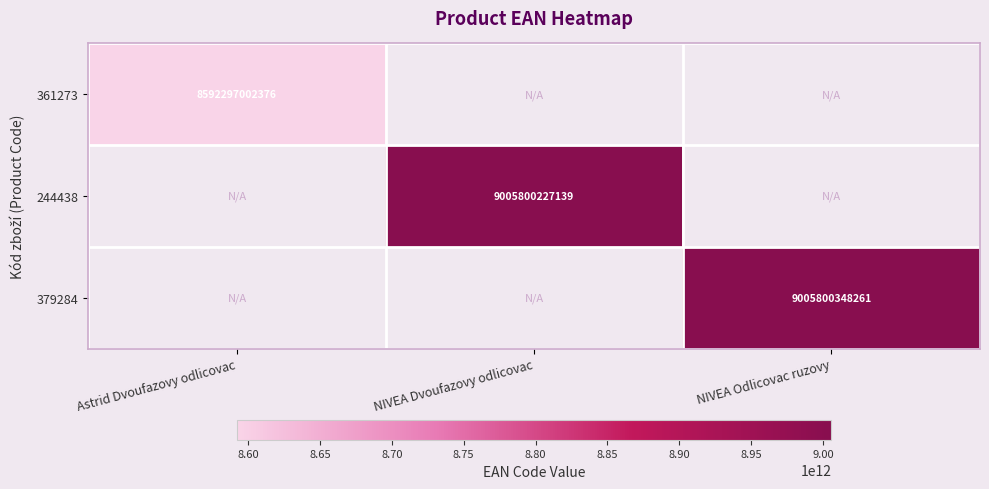

The value of 379284 at NIVEA Odlicovac ruzovy is 3557249151867. True or false?

False